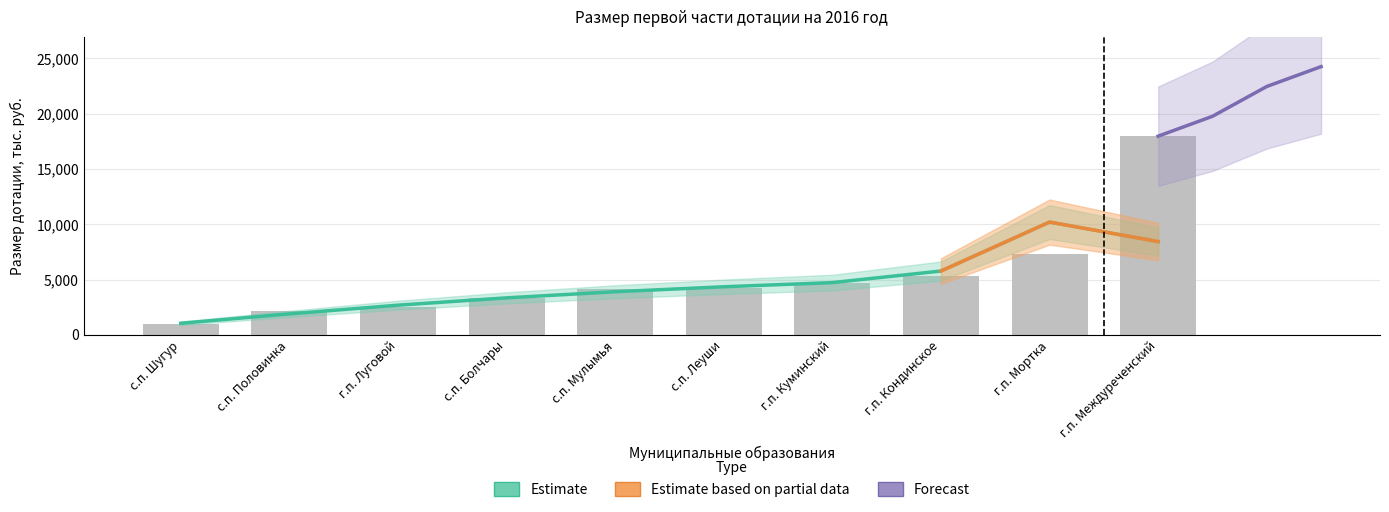

What is the change in value from с.п. Половинка to с.п. Шугур?

-1187.6